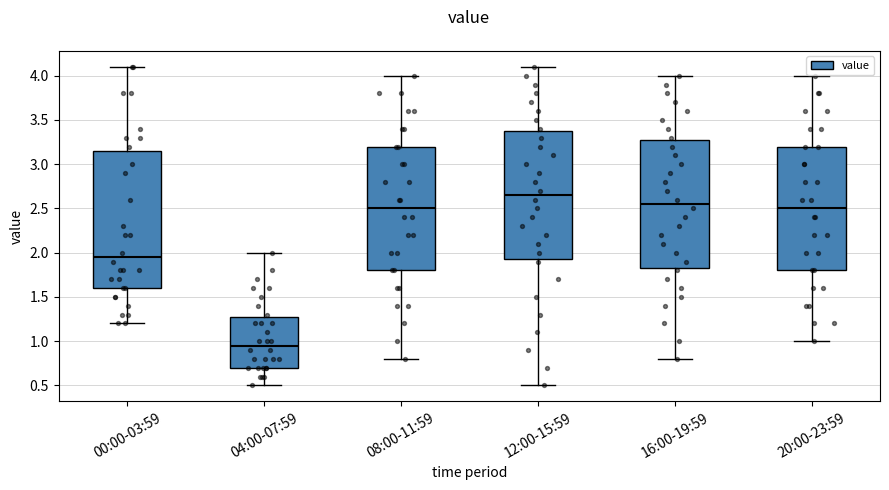

Comparing the boxes themselves (not the whiskers), which one is the tallest?

00:00-03:59